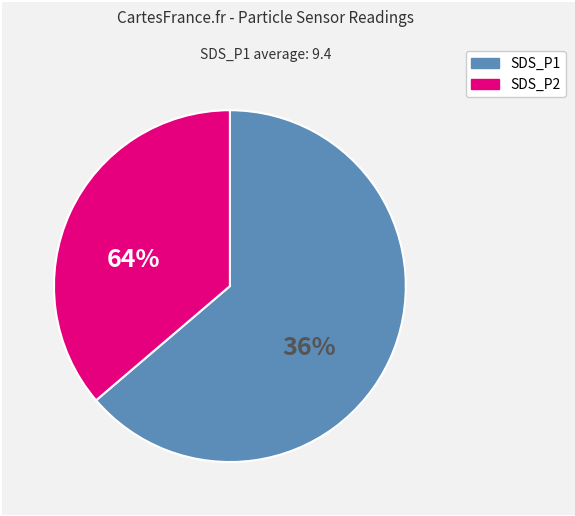

The SDS_P2 slice represents 37% of the pie. True or false?

True